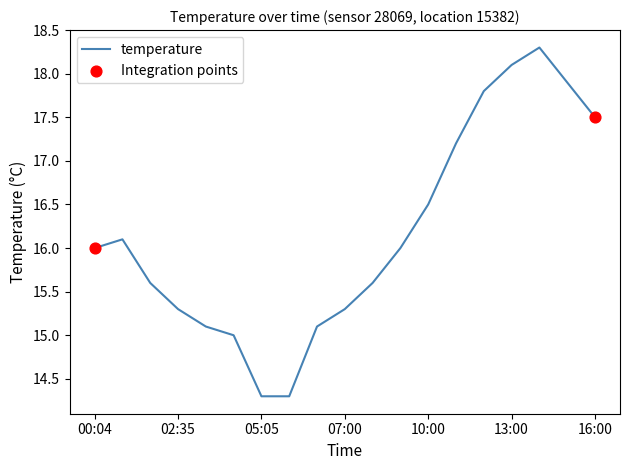

What is the maximum value shown in the chart?

18.3